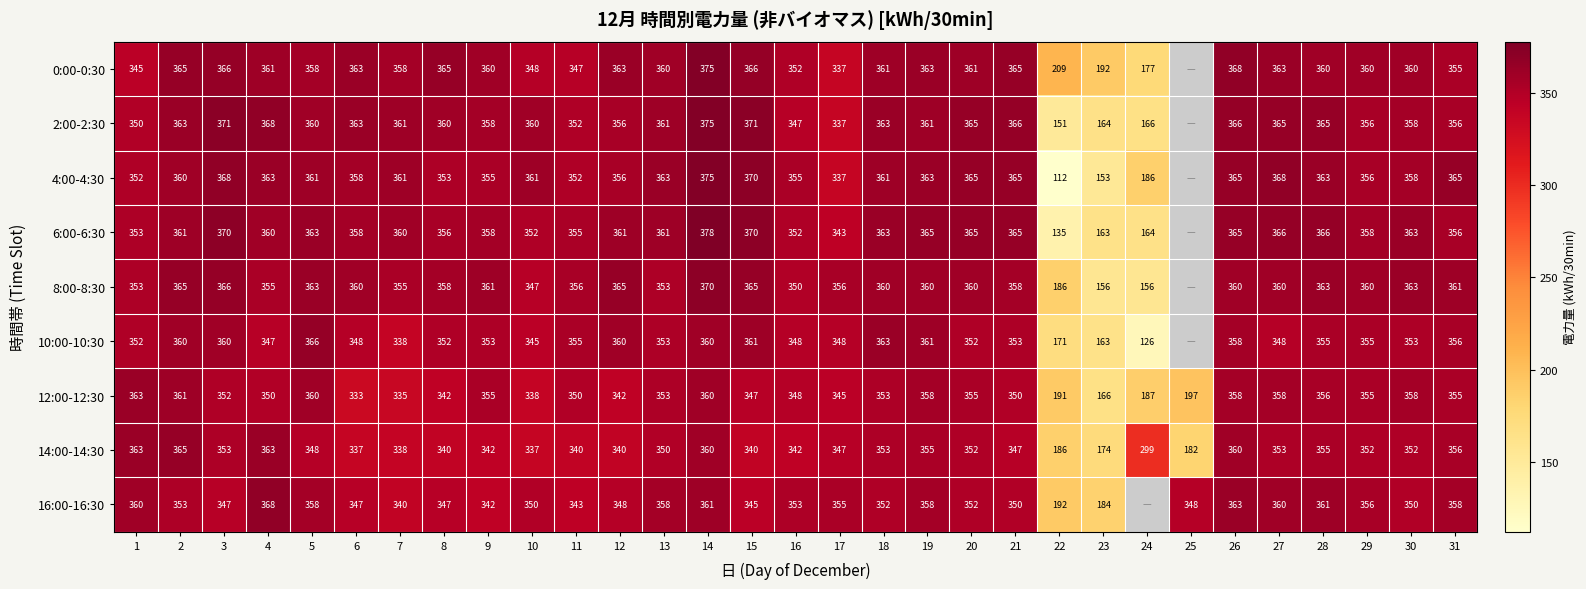

Is the value of 12:00-12:30 at 13 greater than the value of 14:00-14:30 at 5?

Yes